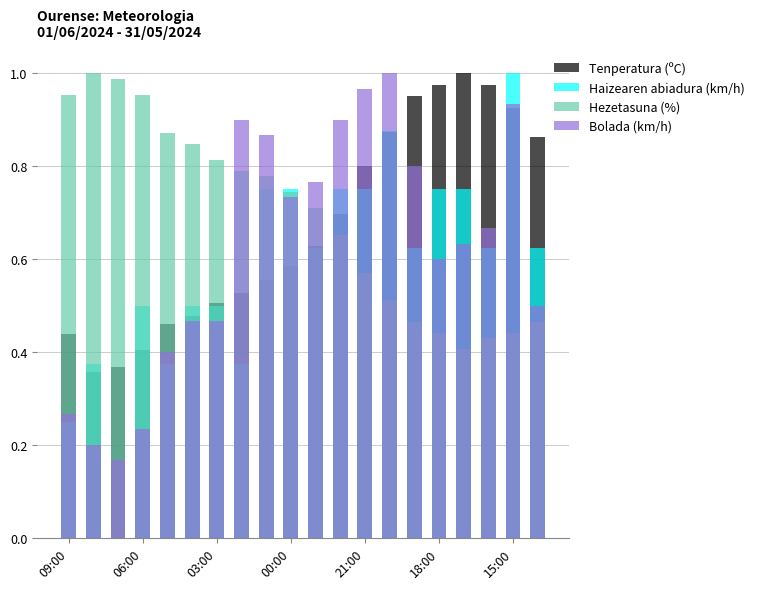

What is the value of the Tenperatura (ºC) bar at the 18th from the left?

1.0